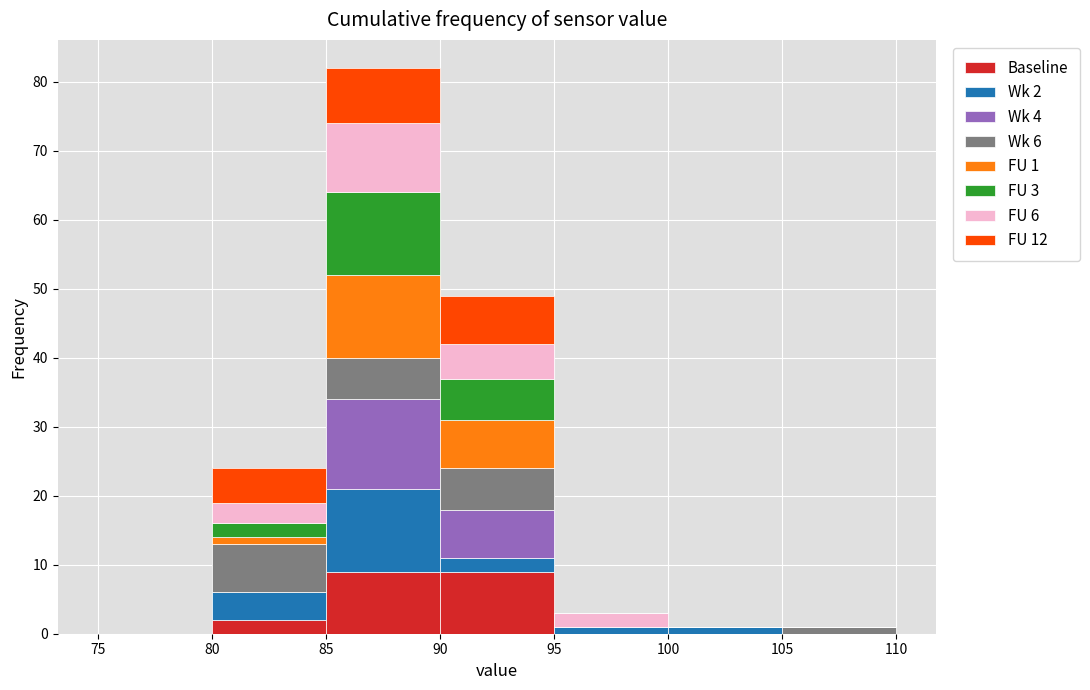

Which range on the x-axis has the tallest stacked bar (by total height)?

85 to 90